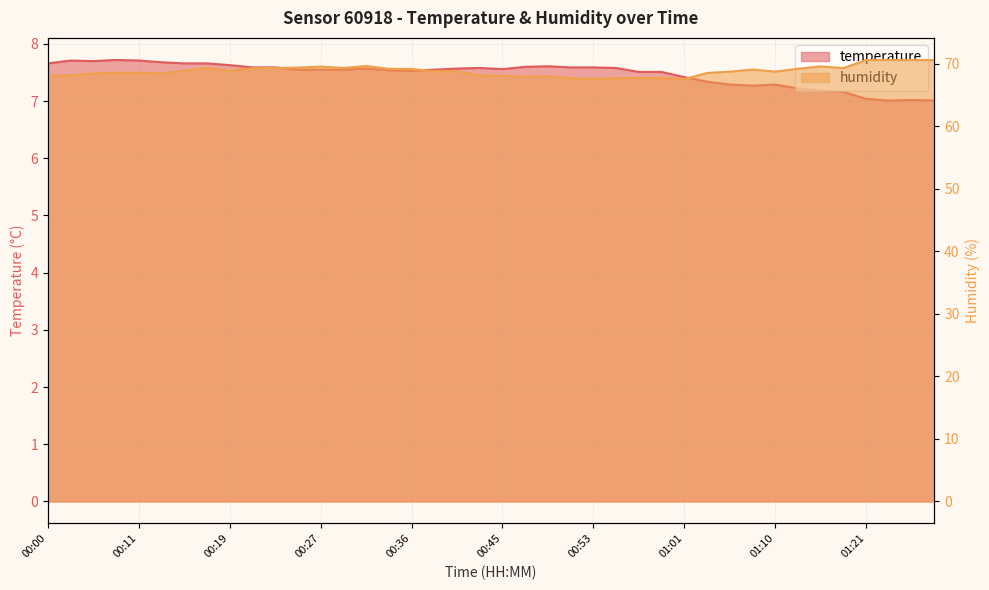

What value does the temperature series have at 00:34?

7.5